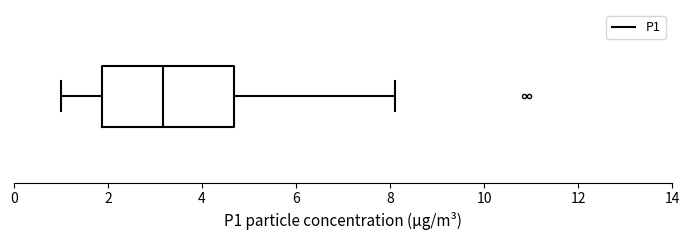

Where does the left whisker of the box end on the x-axis? The values are not printed on the chart, so give them approximately, as read against the axis.

1.0